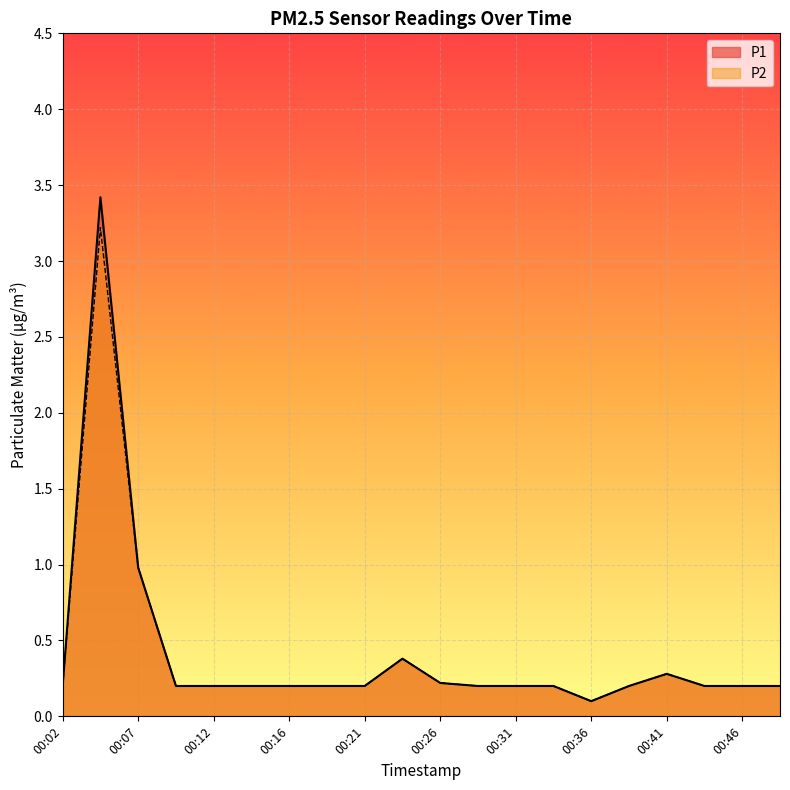

What is the sum of all P1 values?

8.2